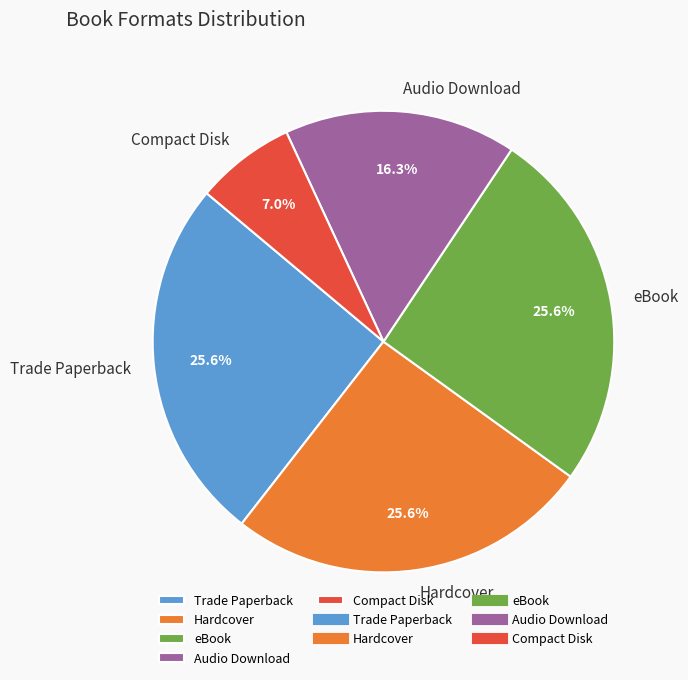

Which category has the smallest portion of the pie?

Compact Disk